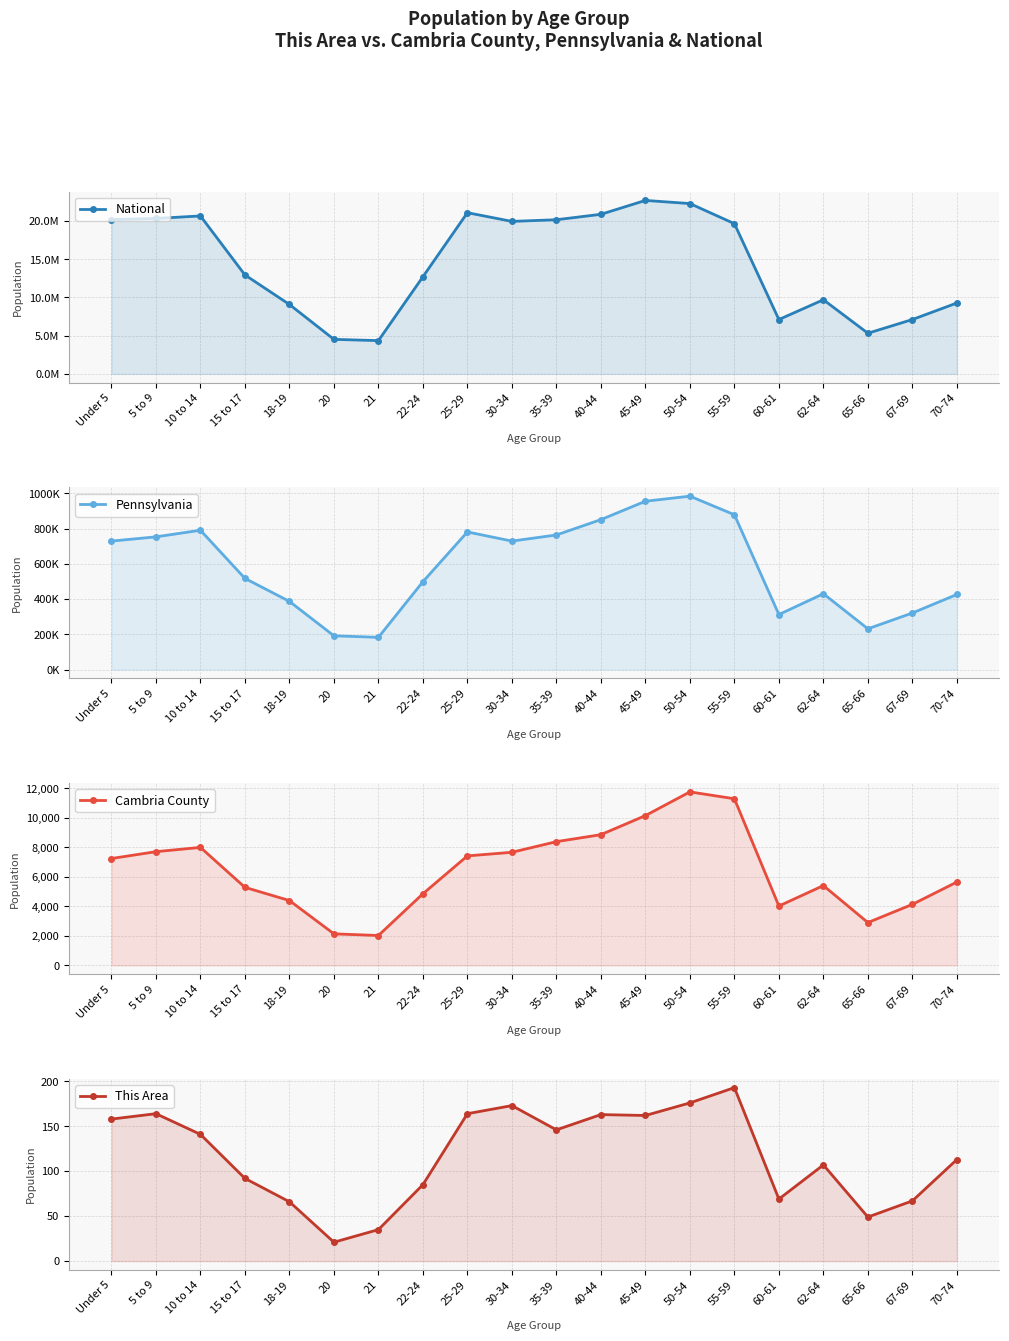

Reading left to right, extract all data points from this chart.

National: 20201362	20348657	20677194	12954254	9086089	4519129	4354294	12712576	21101849	19962099	20179642	20890964	22708591	22298125	19664805	7113727	9704197	5319902	7115361	9278166
Pennsylvania: 729538	753635	791151	517831	387235	191942	183257	498947	781527	729592	764287	851382	955763	984641	879048	312575	430721	231623	321379	426536
Cambria County: 7243	7707	7997	5288	4393	2136	2023	4853	7421	7665	8386	8860	10152	11760	11295	4022	5407	2900	4135	5648
This Area: 158	164	141	92	66	21	35	85	164	173	146	163	162	176	193	69	107	49	67	113